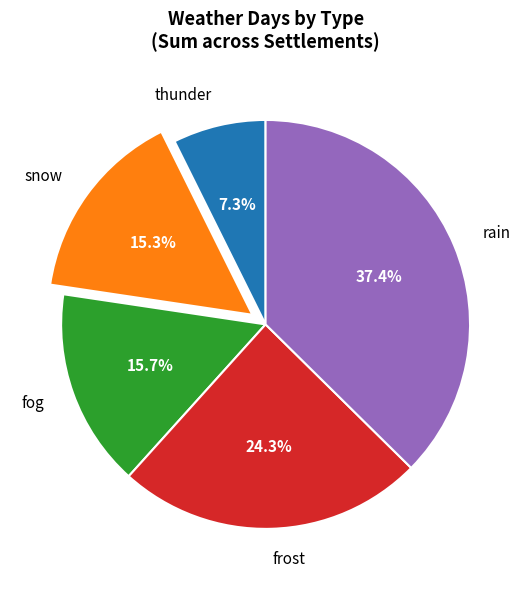

Which slice is the largest?

rain